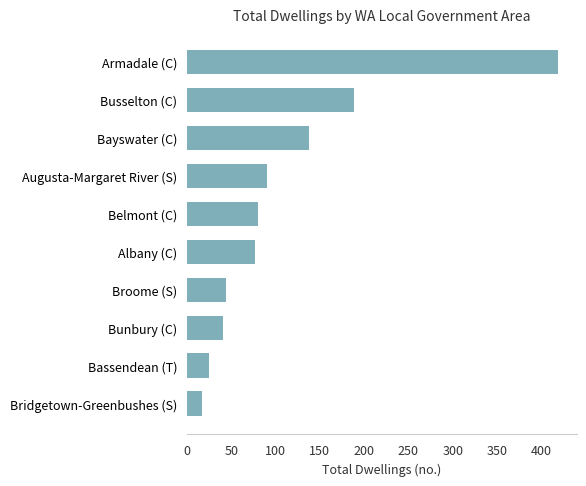

The value at Armadale (C) is 419. True or false?

True